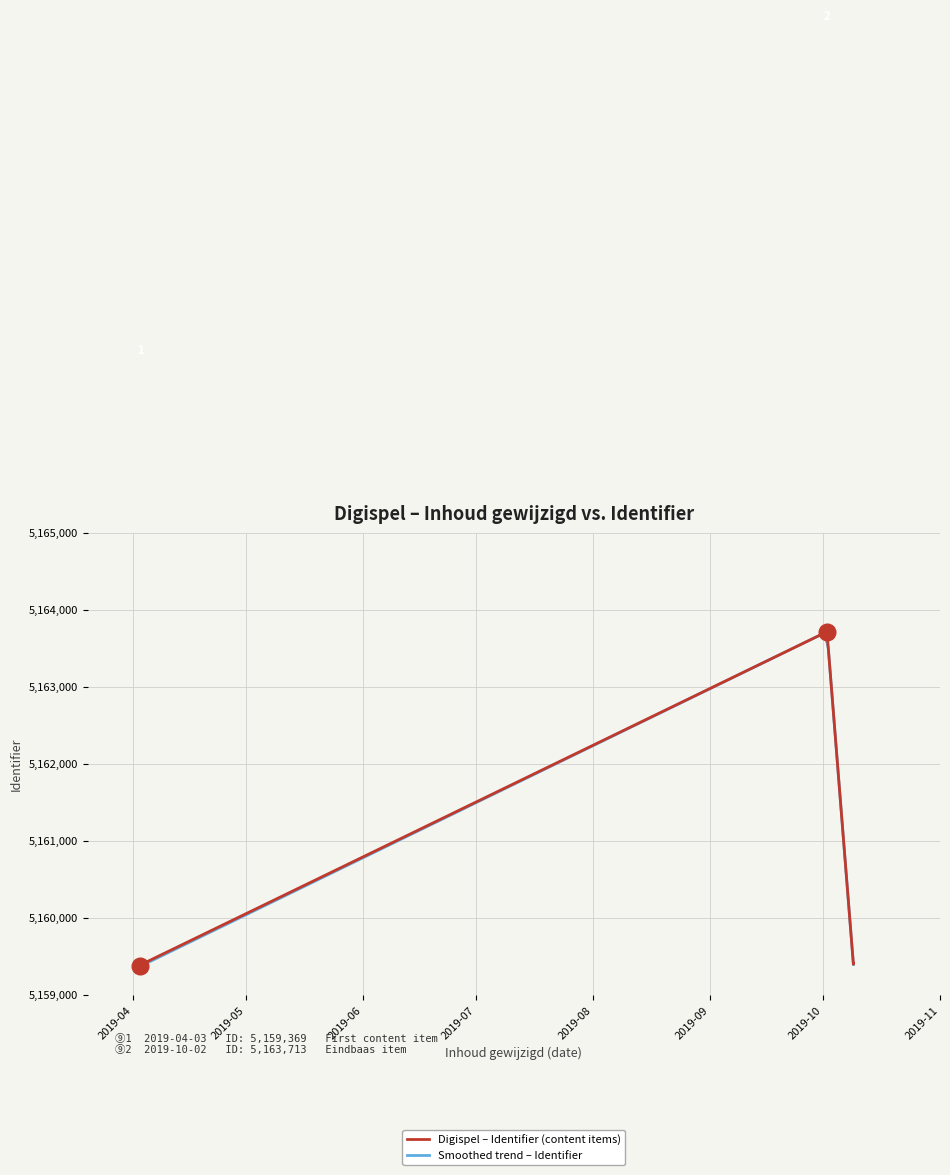

Is it true that the value at 2019-10-02
Eindbaas is 5163713?

True